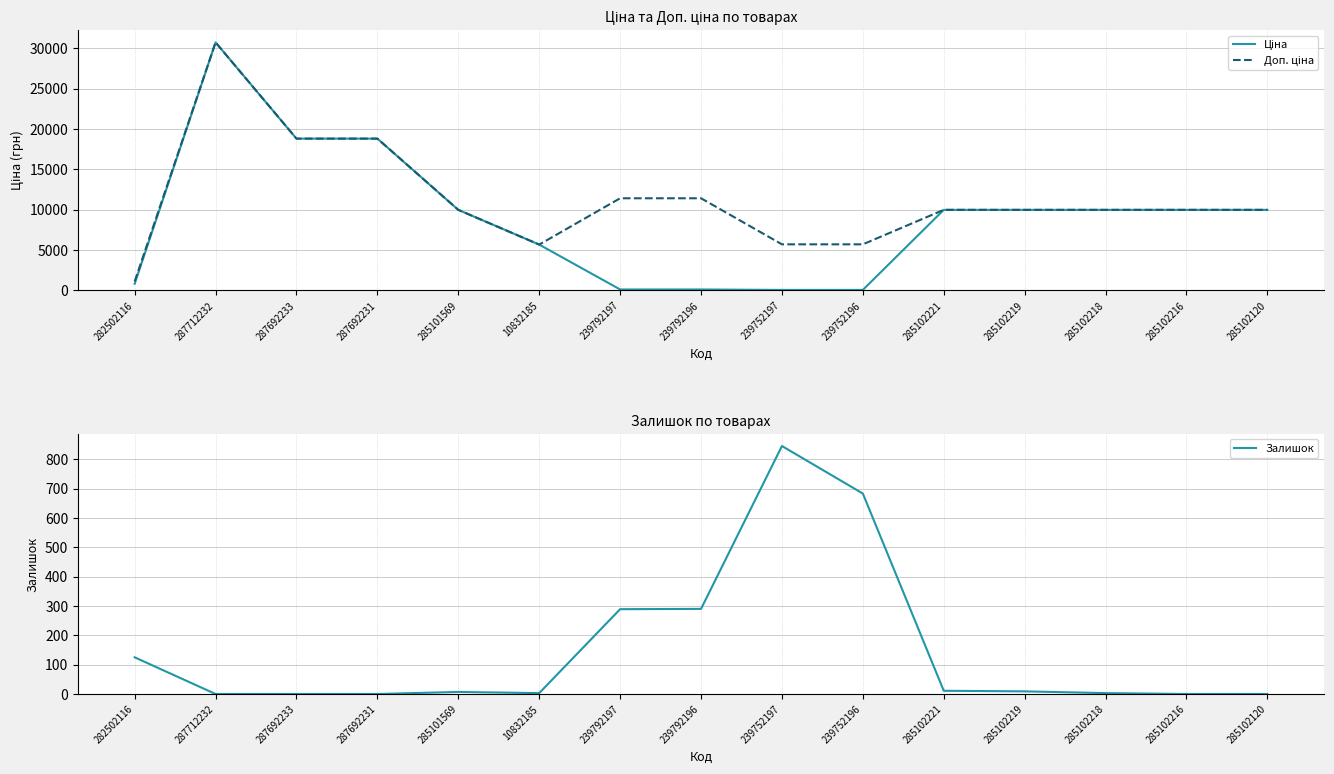

Reading left to right, extract all data points from this chart.

Ціна: 282502116=818.5	287712232=30717.1	287692233=18796.8	287692231=18796.8	285101569=9975.0	10832185=5673.8	239792197=114.1	239792196=114.1	239752197=57.0	239752196=57.0	285102221=9975.0	285102219=9975.0	285102218=9975.0	285102216=9975.0	285102120=9975.0
Доп. ціна: 282502116=1109.2	287712232=30717.1	287692233=18796.8	287692231=18796.8	285101569=9975.0	10832185=5673.8	239792197=11410.0	239792196=11410.0	239752197=5705.0	239752196=5705.0	285102221=9975.0	285102219=9975.0	285102218=9975.0	285102216=9975.0	285102120=9975.0
Залишок: 282502116=125.0	287712232=0.0	287692233=0.0	287692231=0.0	285101569=7.0	10832185=3.0	239792197=289.0	239792196=290.0	239752197=845.0	239752196=683.0	285102221=11.0	285102219=9.0	285102218=3.0	285102216=0.0	285102120=0.0